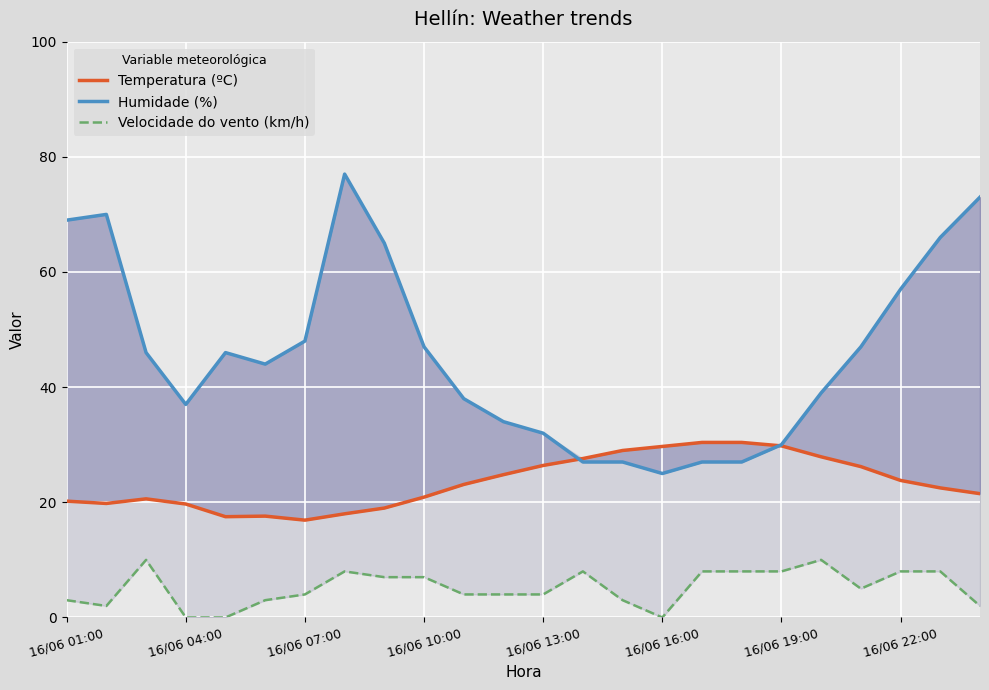

What position from the right is 16/06 01:00?

24